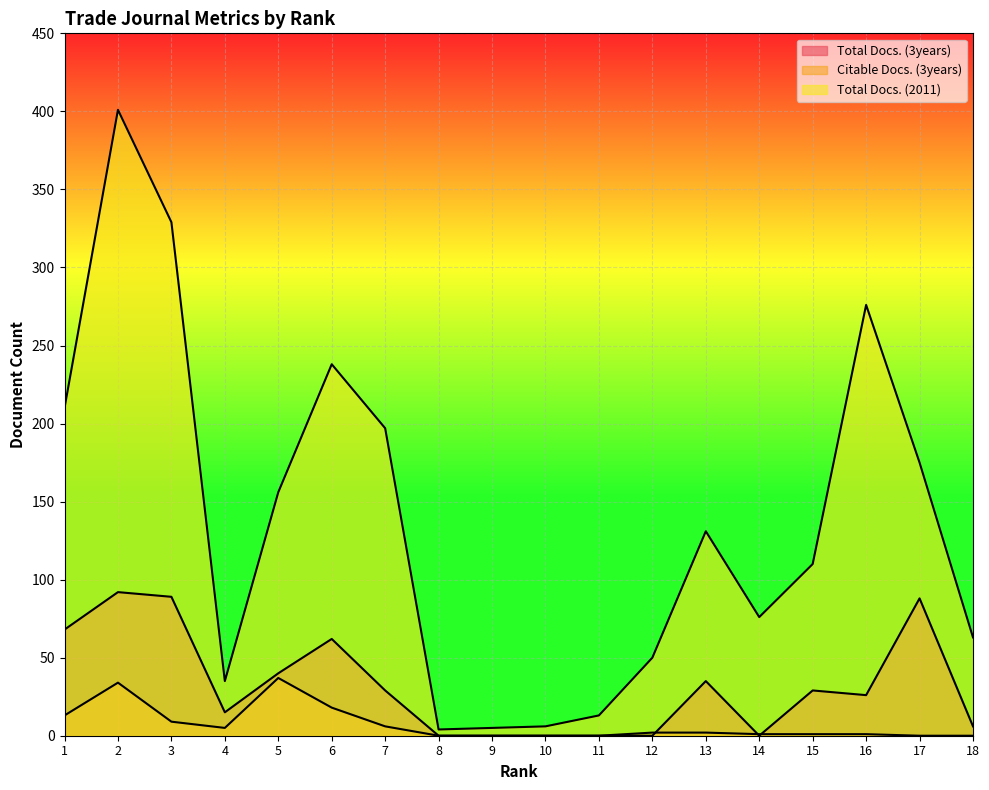

At which category is the sum across all series the highest?

2